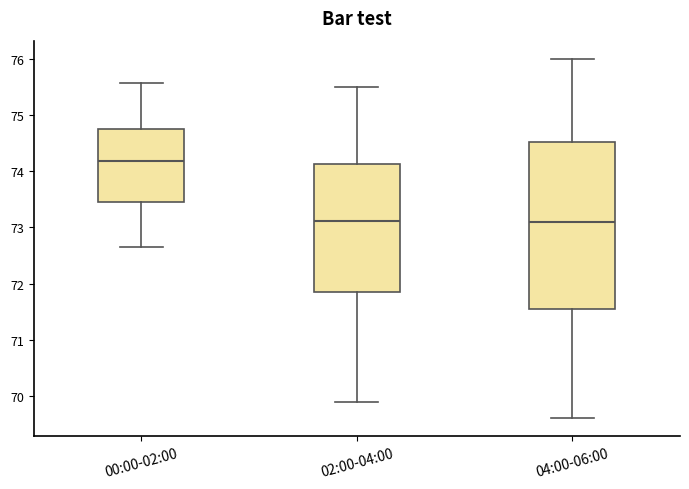

Reading left to right, transcribe this box plot: for each box, give where its median line is, the range the box spans, and where its two whiskers end, as read against the y-axis. The values are not printed on the chart, so give them approximately, as read against the axis.

00:00-02:00: median 74.2, box 73.4 to 74.7, whiskers 72.7 to 75.6
02:00-04:00: median 73.1, box 71.9 to 74.1, whiskers 69.9 to 75.5
04:00-06:00: median 73.1, box 71.6 to 74.5, whiskers 69.6 to 76.0